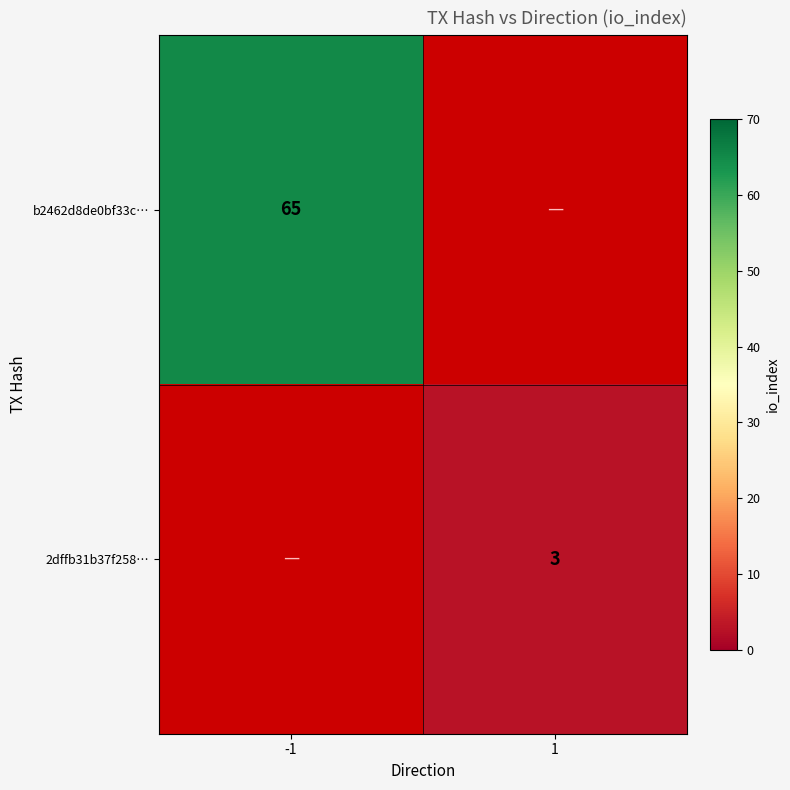

Is it true that b2462d8de0bf33c… equals 17 at -1?

False